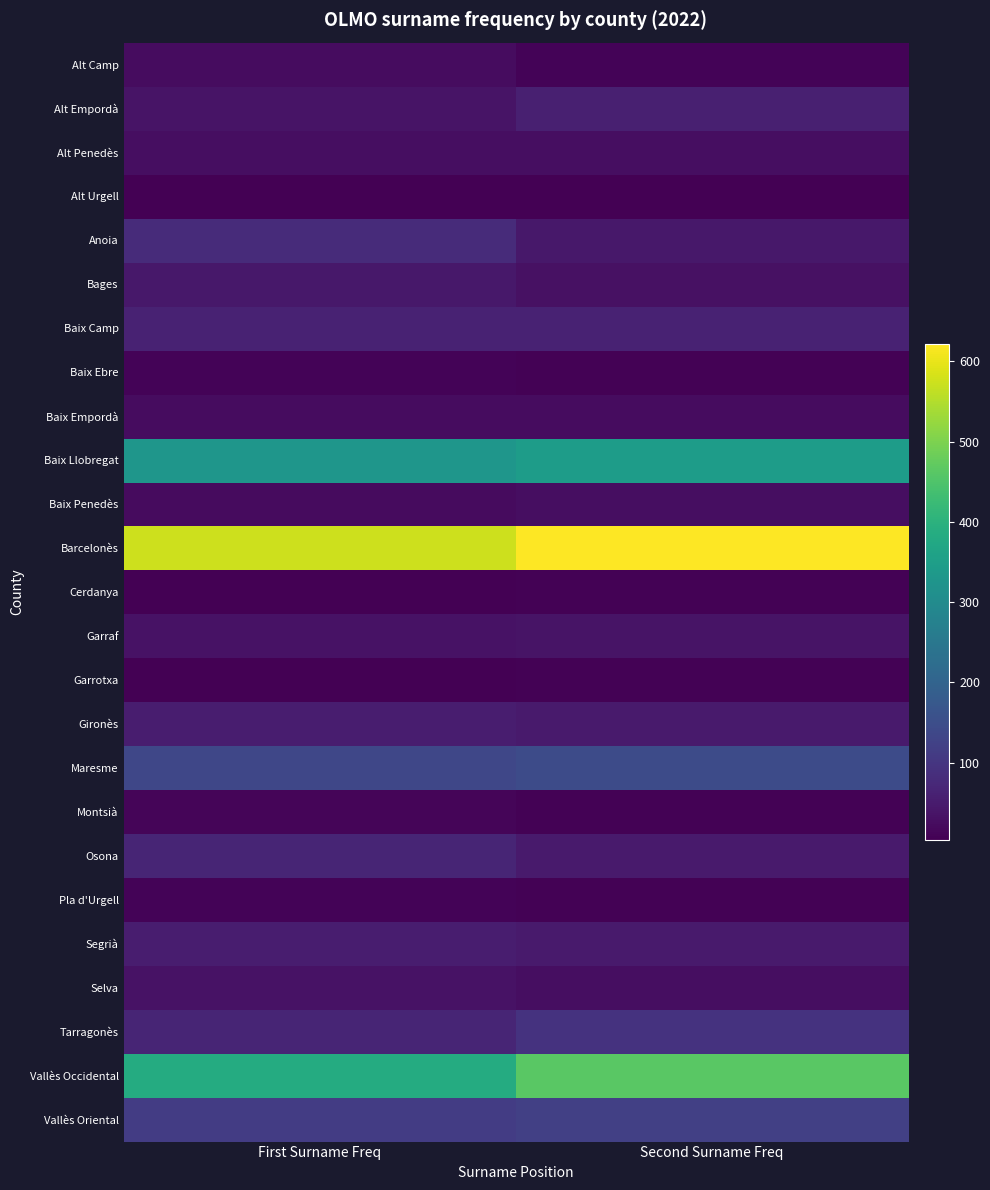

What is the minimum value shown in the chart?

4